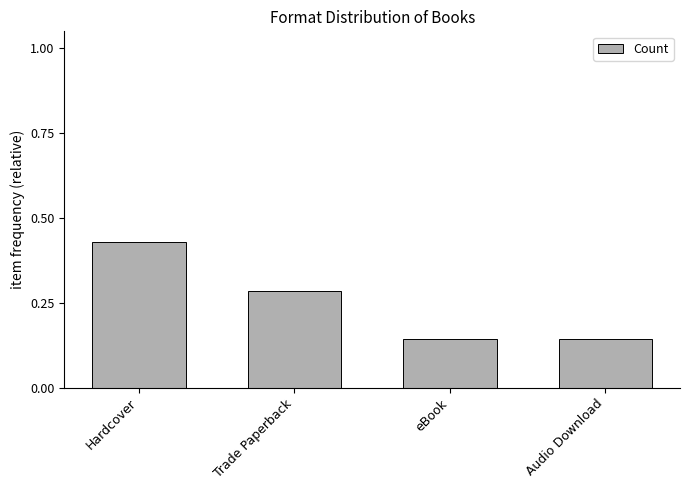

Are the bars grouped side by side (vs. stacked)?

No